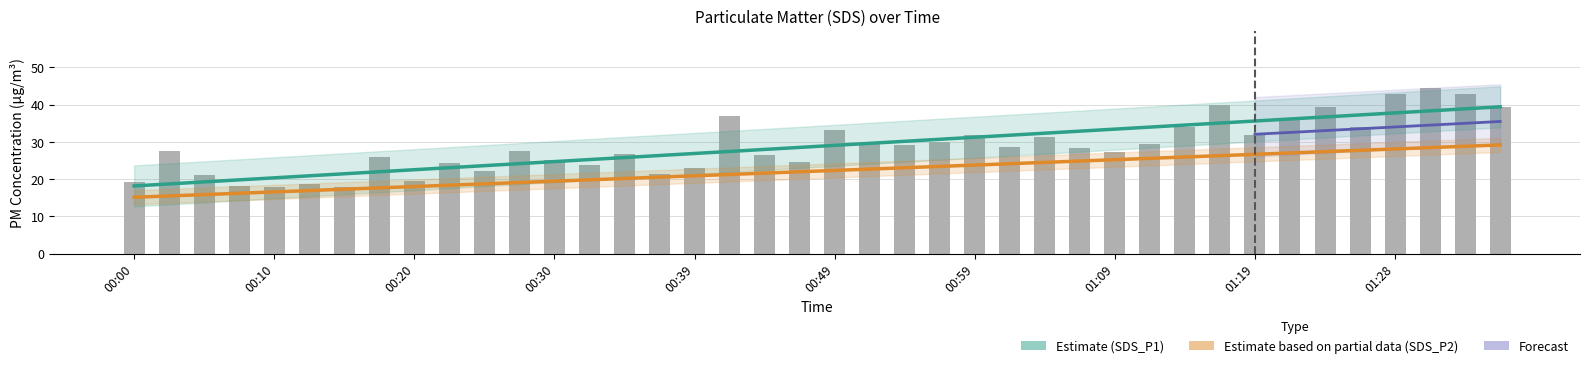

What is the greatest value displayed?

44.4